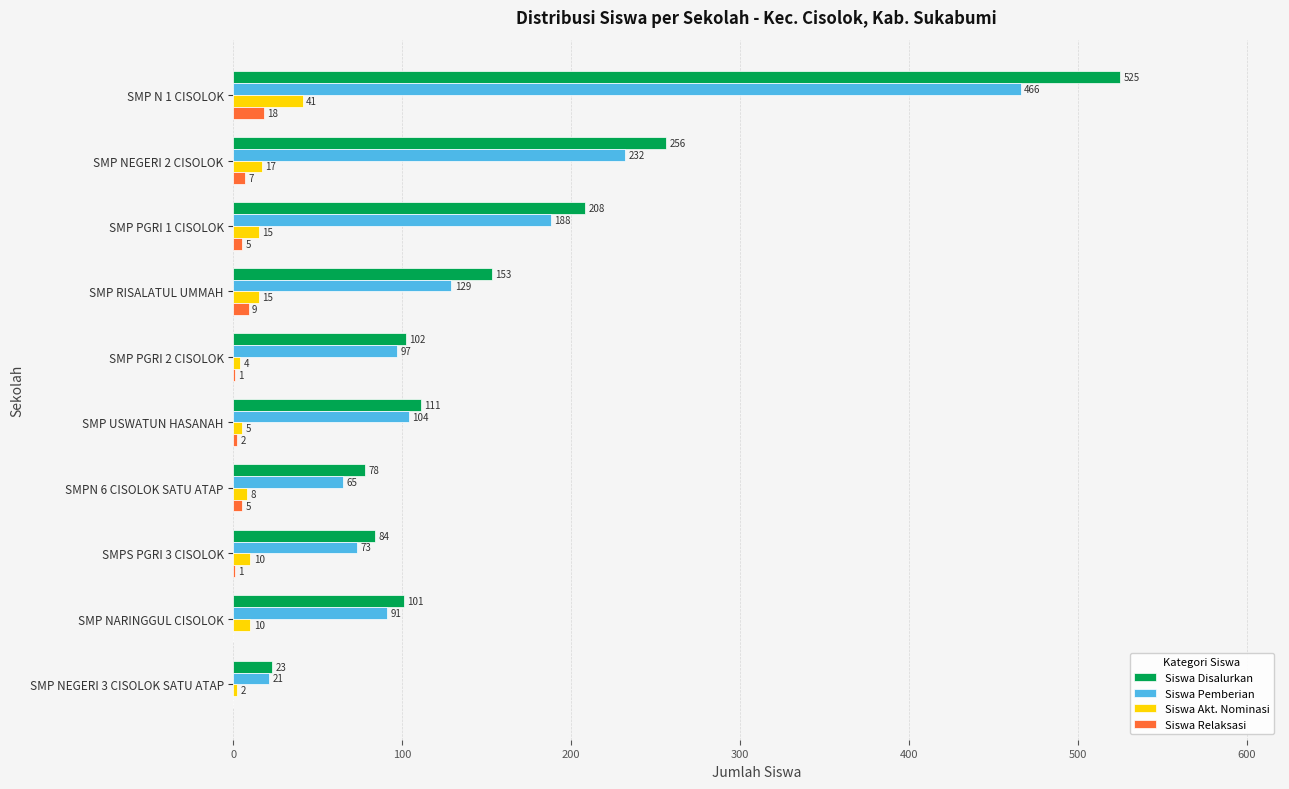

What is the maximum value shown in the chart?

525